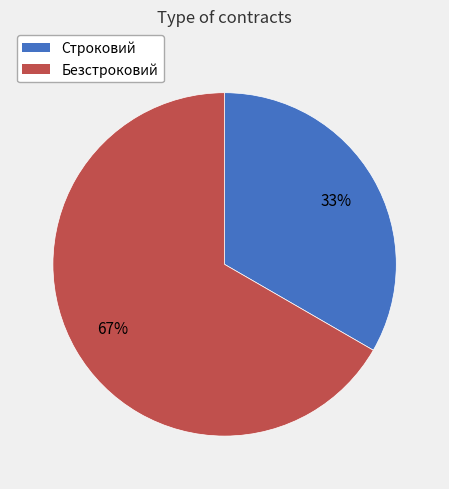

Rank the categories by value from lowest to highest.

Строковий, Безстроковий